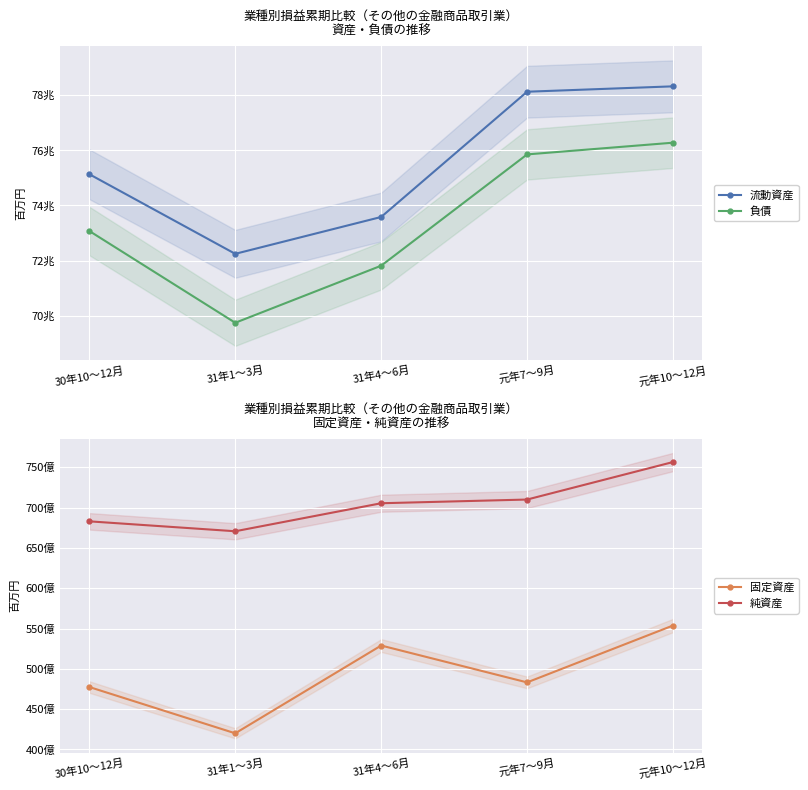

What is the label of the 4th point from the left?

元年7～9月